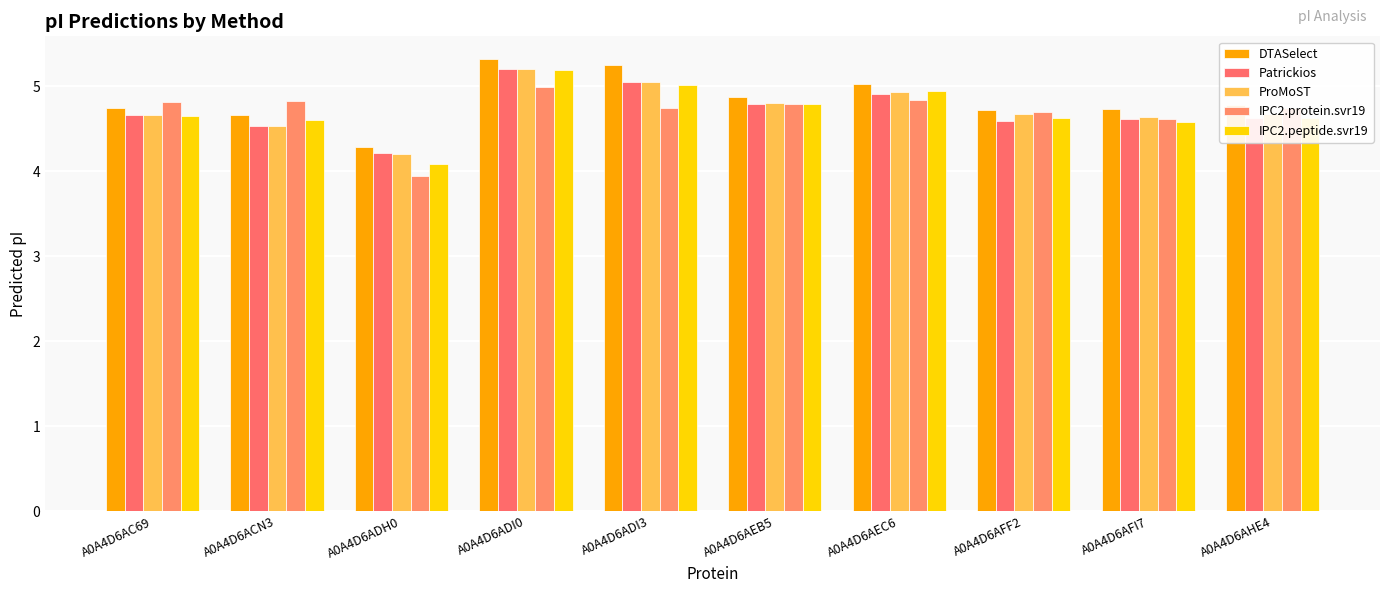

Reading left to right, list all the values displayed in this chart.

DTASelect: A0A4D6AC69=4.7	A0A4D6ACN3=4.7	A0A4D6ADH0=4.3	A0A4D6ADI0=5.3	A0A4D6ADI3=5.2	A0A4D6AEB5=4.9	A0A4D6AEC6=5.0	A0A4D6AFF2=4.7	A0A4D6AFI7=4.7	A0A4D6AHE4=4.8
Patrickios: A0A4D6AC69=4.7	A0A4D6ACN3=4.5	A0A4D6ADH0=4.2	A0A4D6ADI0=5.2	A0A4D6ADI3=5.1	A0A4D6AEB5=4.8	A0A4D6AEC6=4.9	A0A4D6AFF2=4.6	A0A4D6AFI7=4.6	A0A4D6AHE4=4.6
ProMoST: A0A4D6AC69=4.7	A0A4D6ACN3=4.5	A0A4D6ADH0=4.2	A0A4D6ADI0=5.2	A0A4D6ADI3=5.1	A0A4D6AEB5=4.8	A0A4D6AEC6=4.9	A0A4D6AFF2=4.7	A0A4D6AFI7=4.6	A0A4D6AHE4=4.7
IPC2.protein.svr19: A0A4D6AC69=4.8	A0A4D6ACN3=4.8	A0A4D6ADH0=3.9	A0A4D6ADI0=5.0	A0A4D6ADI3=4.7	A0A4D6AEB5=4.8	A0A4D6AEC6=4.8	A0A4D6AFF2=4.7	A0A4D6AFI7=4.6	A0A4D6AHE4=4.7
IPC2.peptide.svr19: A0A4D6AC69=4.7	A0A4D6ACN3=4.6	A0A4D6ADH0=4.1	A0A4D6ADI0=5.2	A0A4D6ADI3=5.0	A0A4D6AEB5=4.8	A0A4D6AEC6=4.9	A0A4D6AFF2=4.6	A0A4D6AFI7=4.6	A0A4D6AHE4=4.6